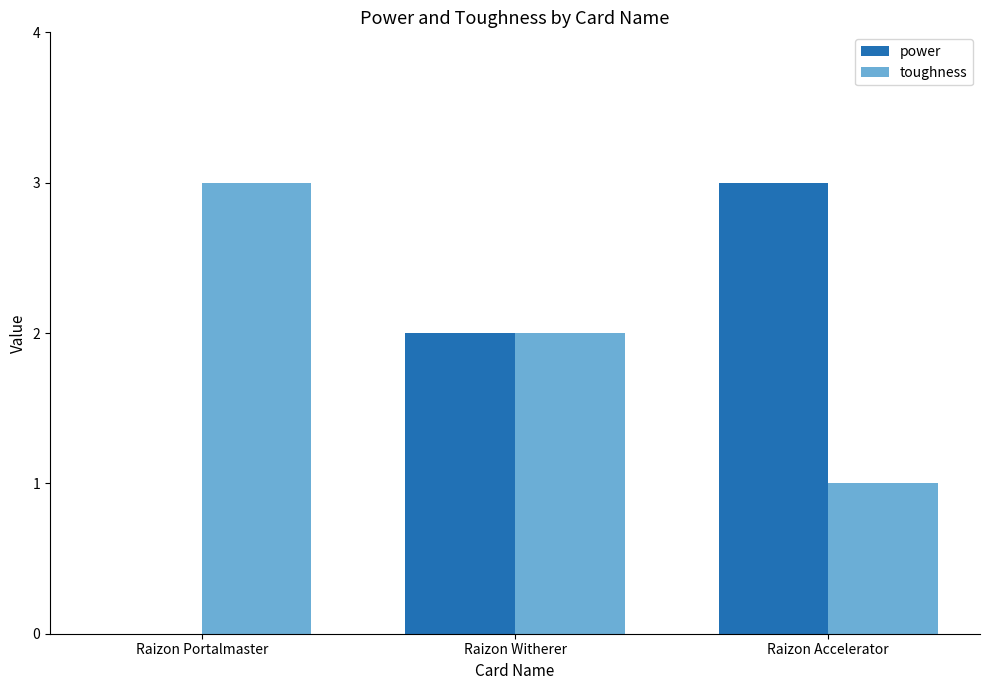

Between Raizon Portalmaster and Raizon Witherer, which series saw the biggest shift?

power